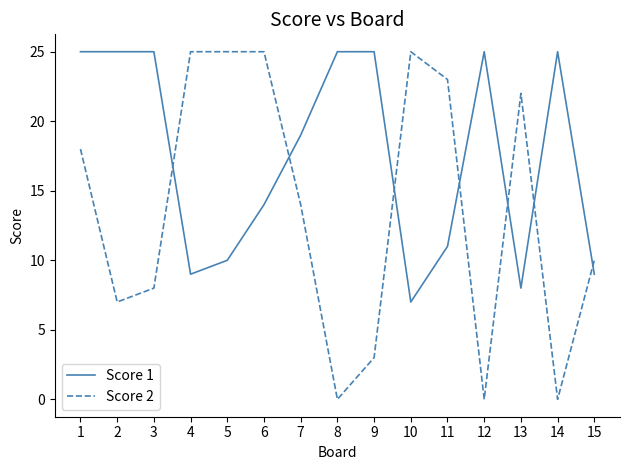

What is the difference between the maximum and minimum values in the Score 1 series?

18